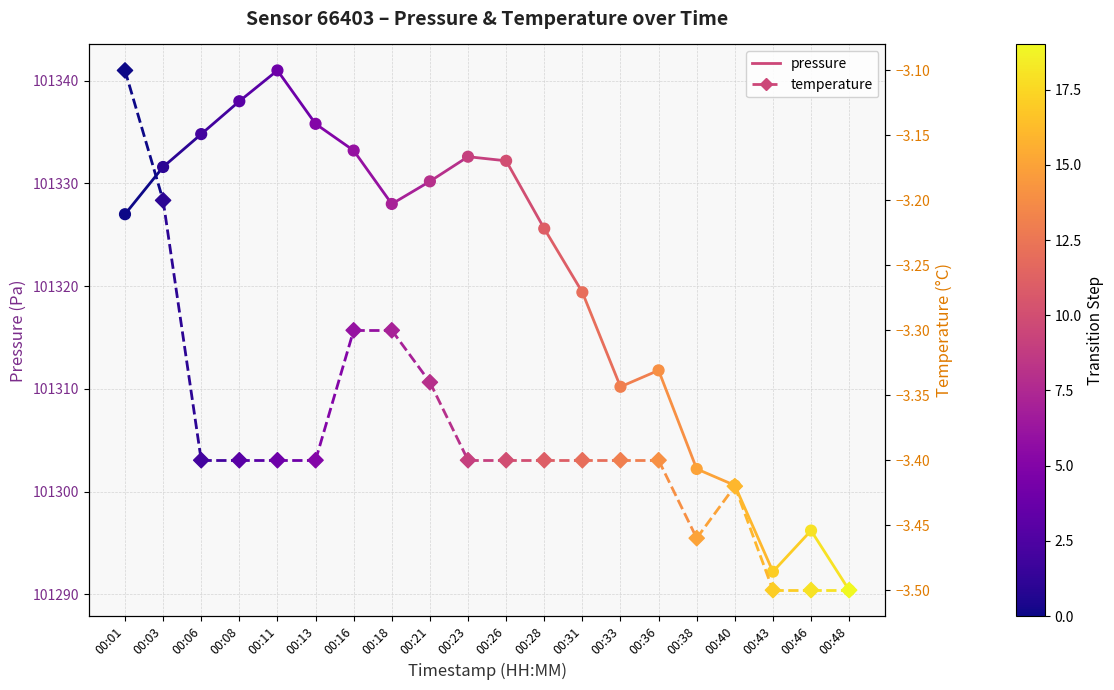

Which series has the widest spread of Y values?

pressure